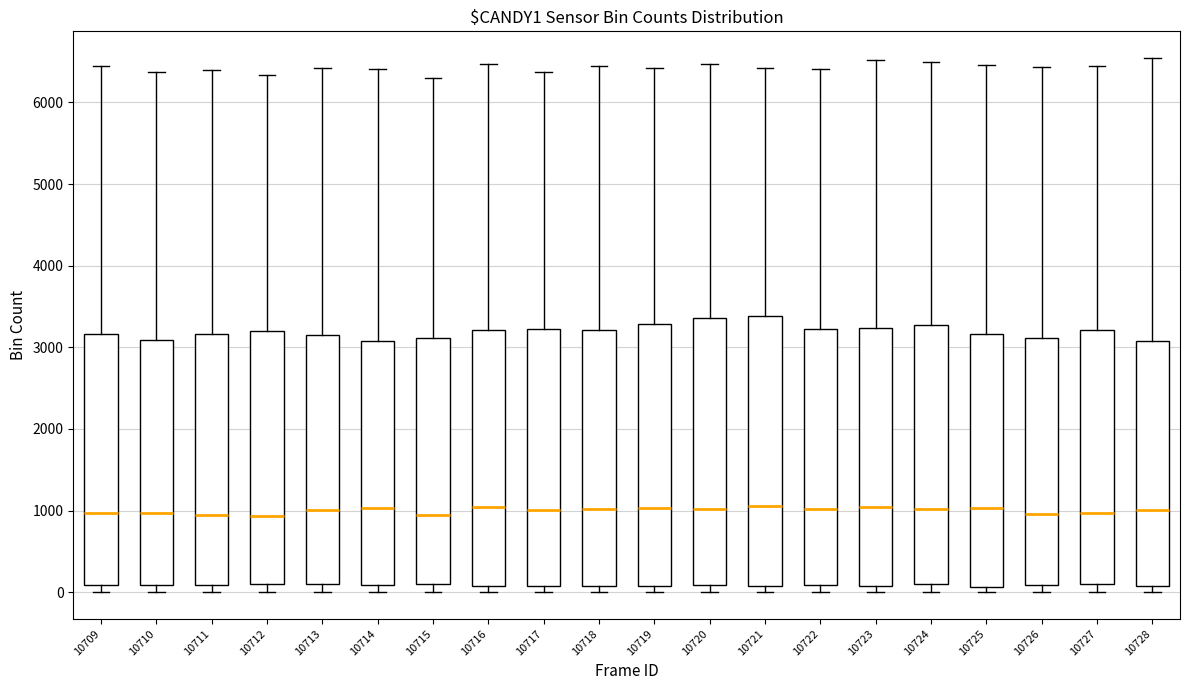

Reading left to right, read every box against the y-axis: the position of its median line, the range the box covers, and the ends of its whiskers. The values are not printed on the chart, so give them approximately, as read against the axis.

10709: median 1000, box 100 to 3200, whiskers 0 to 6500
10710: median 1000, box 100 to 3100, whiskers 0 to 6400
10711: median 900, box 100 to 3200, whiskers 0 to 6400
10712: median 900, box 100 to 3200, whiskers 0 to 6300
10713: median 1000, box 100 to 3200, whiskers 0 to 6400
10714: median 1000, box 100 to 3100, whiskers 0 to 6400
10715: median 900, box 100 to 3100, whiskers 0 to 6300
10716: median 1000, box 100 to 3200, whiskers 0 to 6500
10717: median 1000, box 100 to 3200, whiskers 0 to 6400
10718: median 1000, box 100 to 3200, whiskers 0 to 6400
10719: median 1000, box 100 to 3300, whiskers 0 to 6400
10720: median 1000, box 100 to 3400, whiskers 0 to 6500
10721: median 1100, box 100 to 3400, whiskers 0 to 6400
10722: median 1000, box 100 to 3200, whiskers 0 to 6400
10723: median 1000, box 100 to 3200, whiskers 0 to 6500
10724: median 1000, box 100 to 3300, whiskers 0 to 6500
10725: median 1000, box 100 to 3200, whiskers 0 to 6500
10726: median 1000, box 100 to 3100, whiskers 0 to 6400
10727: median 1000, box 100 to 3200, whiskers 0 to 6500
10728: median 1000, box 100 to 3100, whiskers 0 to 6500